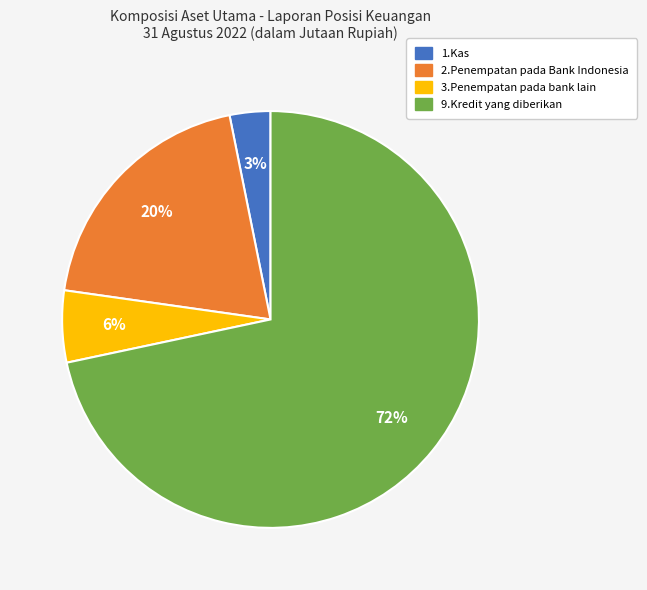

Is 9.Kredit yang diberikan the majority of the pie?

Yes